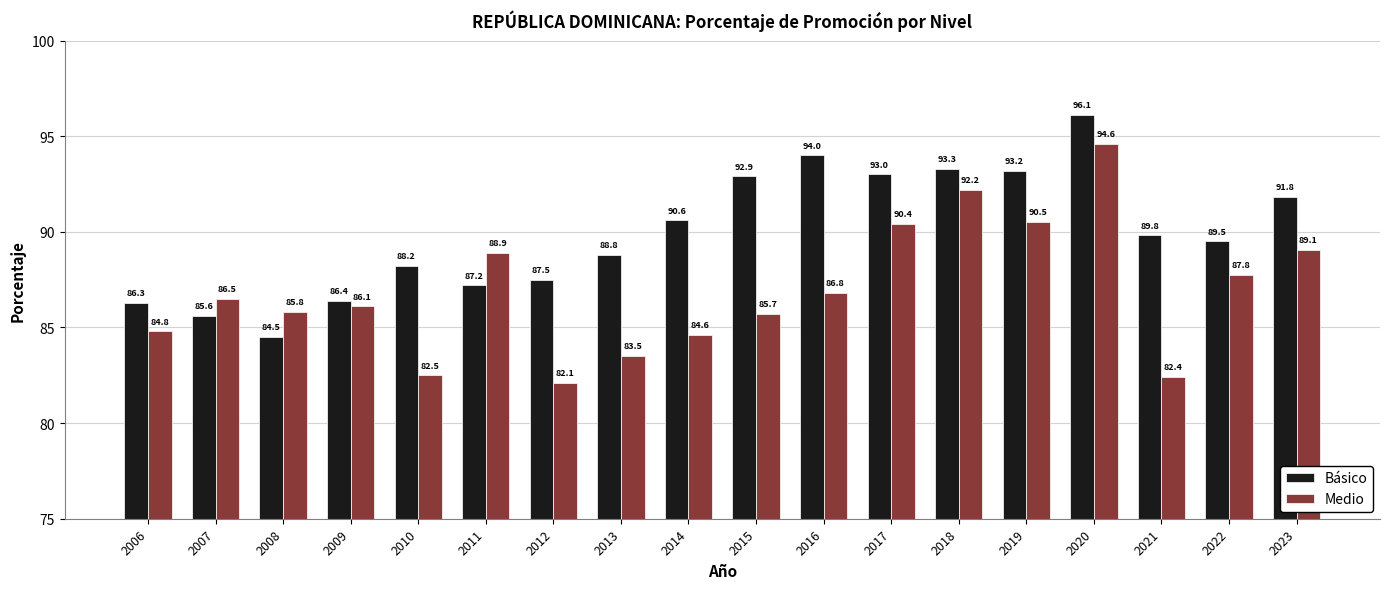

At which category is the sum across all series the highest?

2020